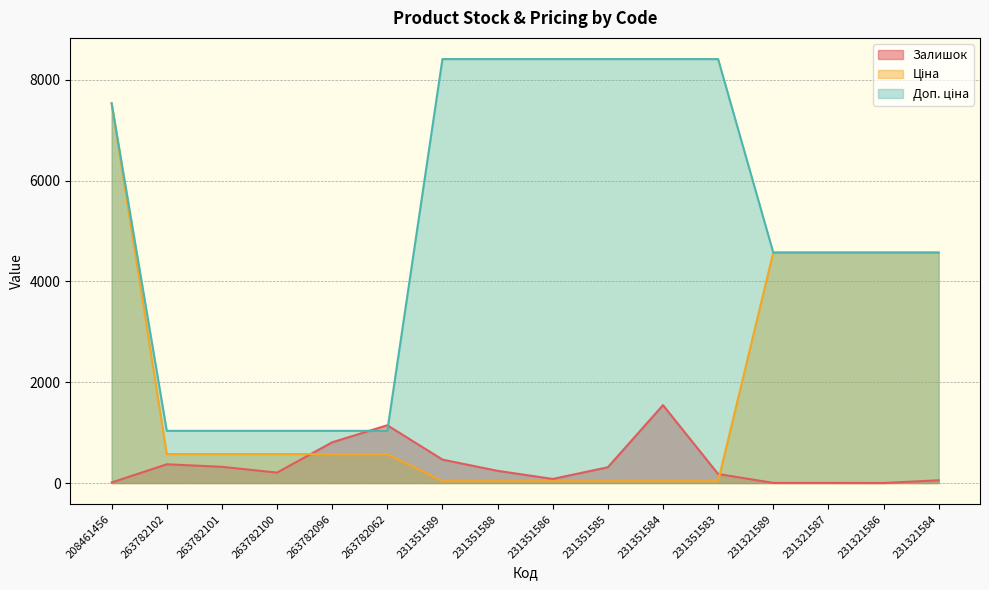

What position from the right is 263782062?

11